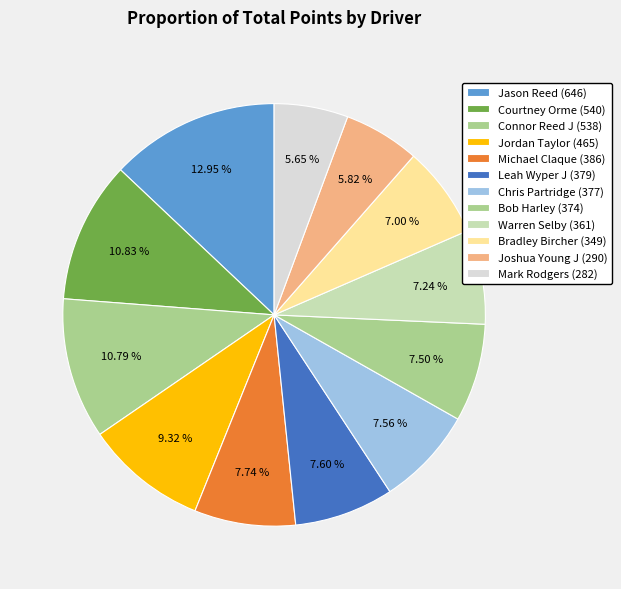

Which category has the biggest portion of the pie?

Jason Reed (646)